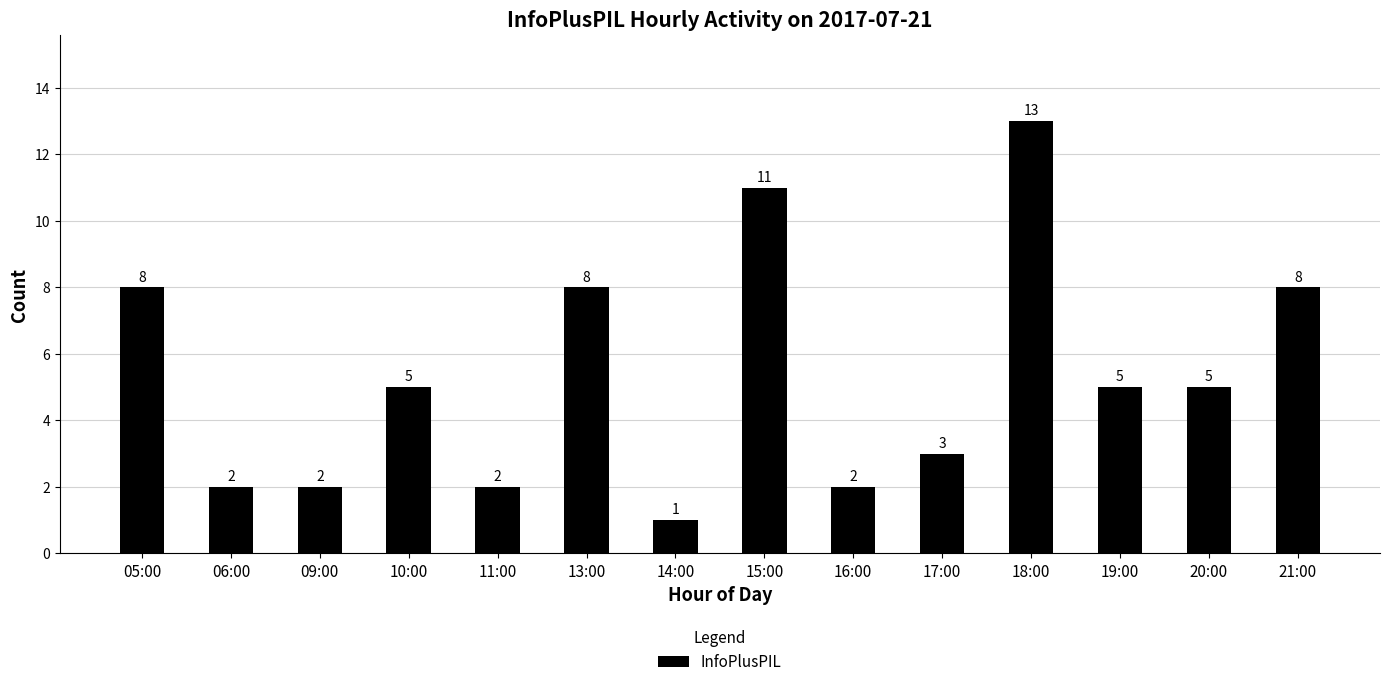

What is the value of the 4th bar from the left?

5